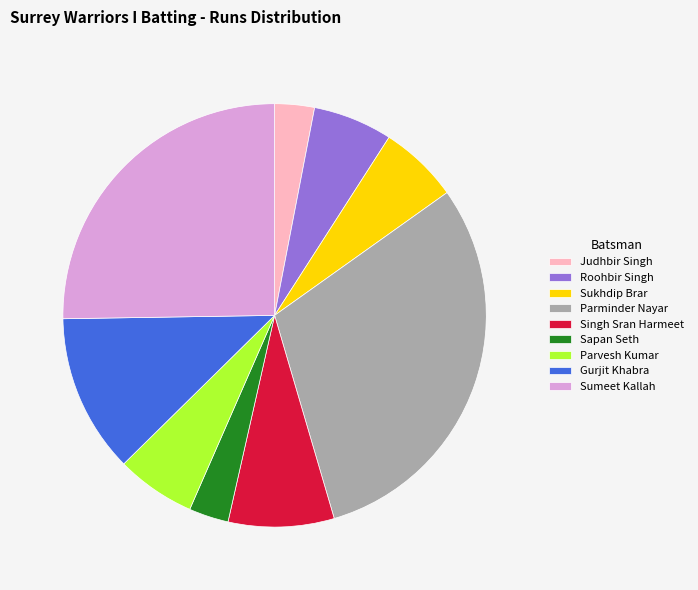

What is the ratio of the value at Sukhdip Brar to the value at Gurjit Khabra?

0.5